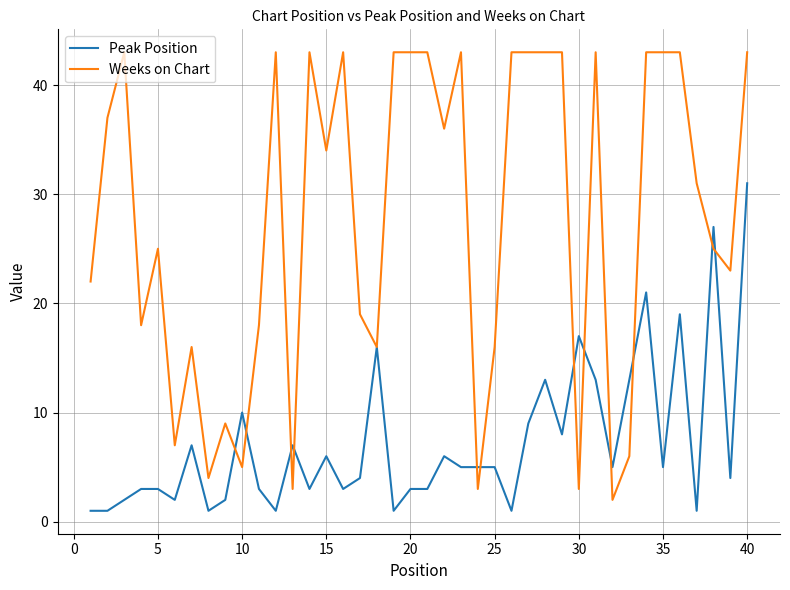

What is the highest value of the Peak Position series?

31